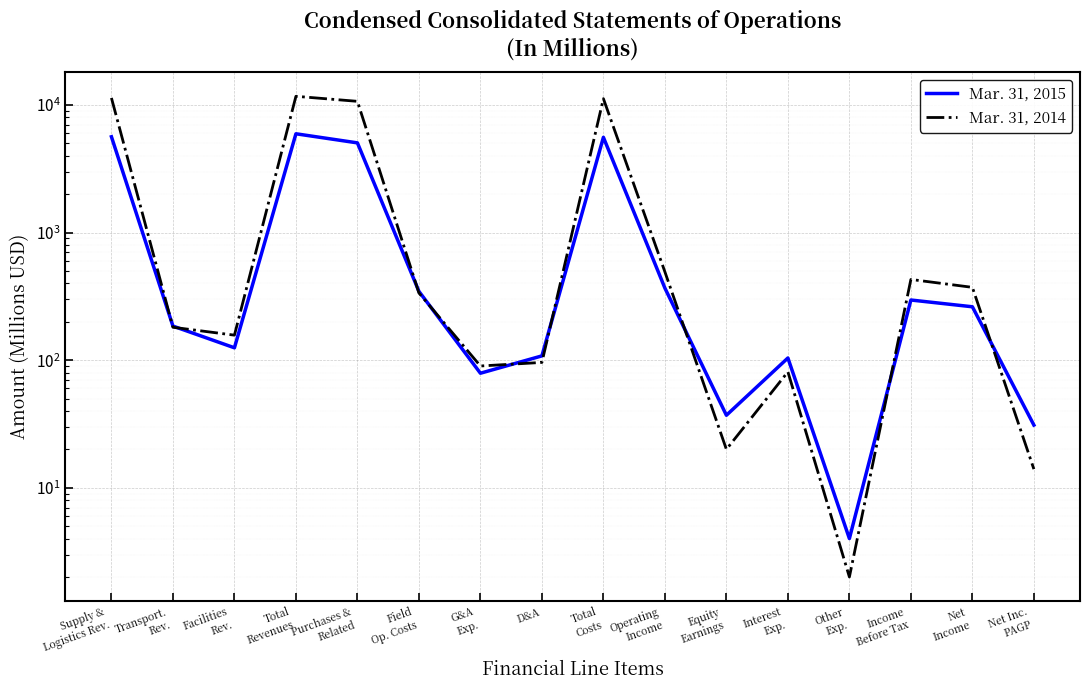

Which series has the widest spread of values?

Mar. 31, 2014